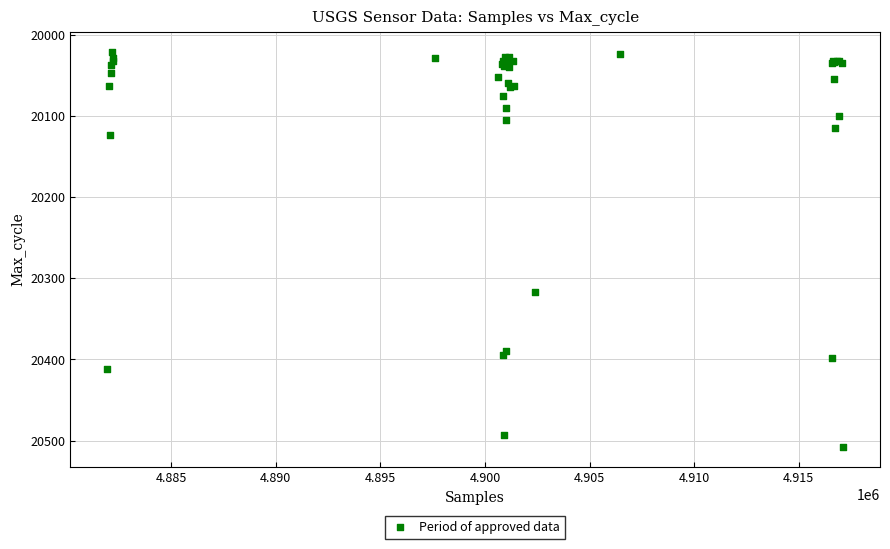

What Y value in the scatter plot is closest to 20264?

20317